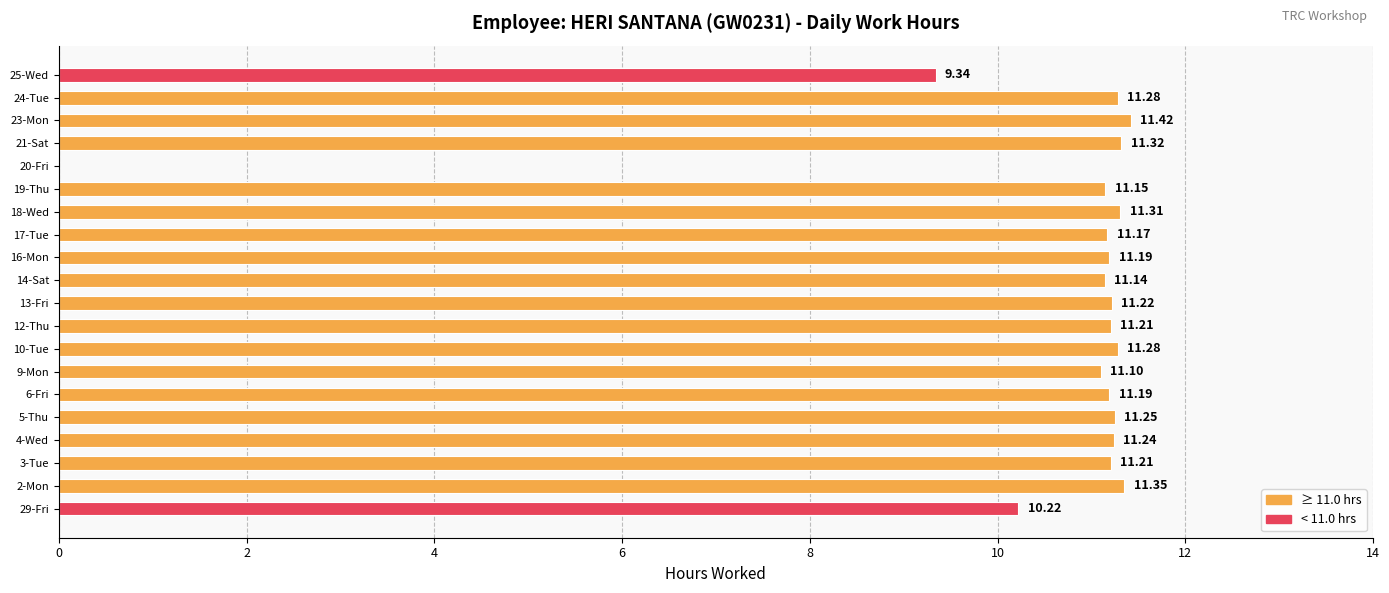

What is the sum of the values at 13-Fri and 16-Mon?

22.4